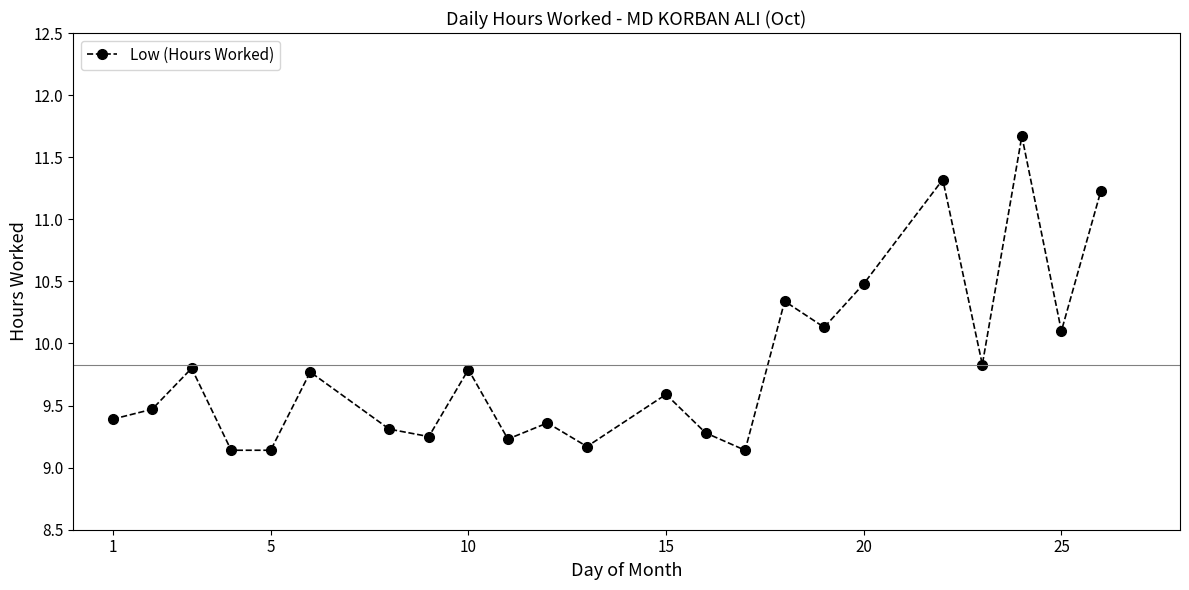

What is the maximum value shown in the chart?

11.7